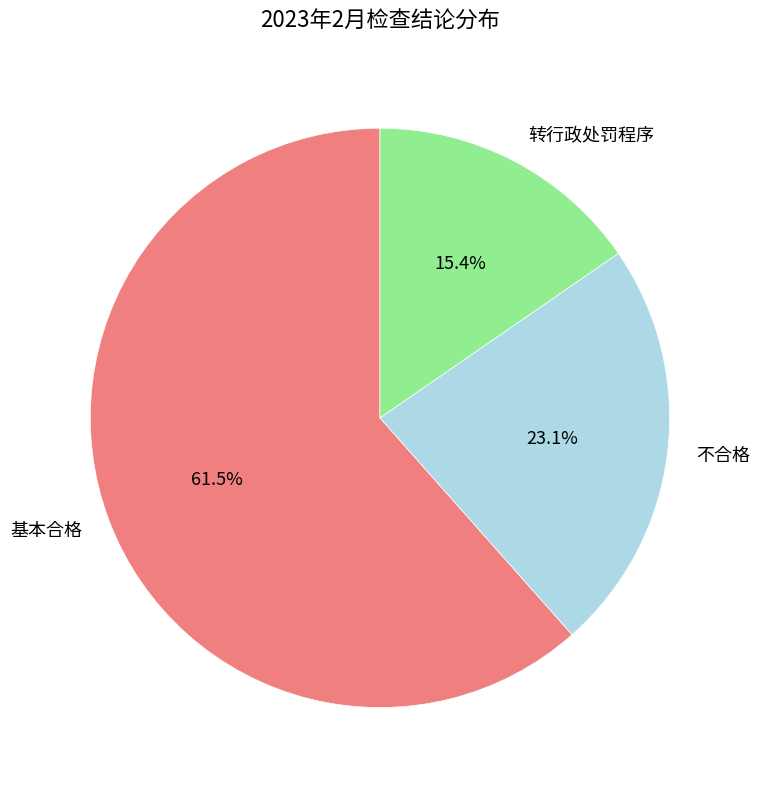

To the nearest percent, what is the difference between the largest and smallest slice percentages?

46%